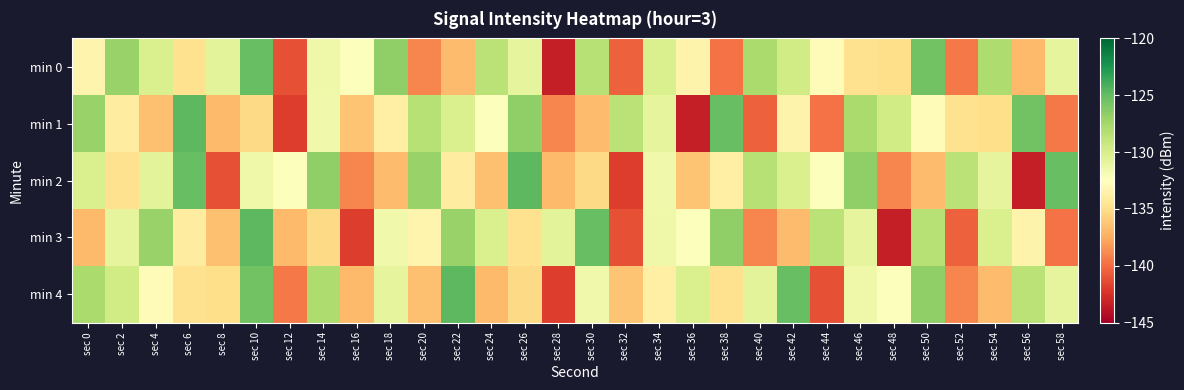

Reading left to right, extract all data points from this chart.

min 0: sec 0=-133.3	sec 2=-127.0	sec 4=-130.1	sec 6=-134.8	sec 8=-130.7	sec 10=-125.2	sec 12=-141.2	sec 14=-131.4	sec 16=-132.4	sec 18=-126.7	sec 20=-139.0	sec 22=-136.7	sec 24=-128.5	sec 26=-130.9	sec 28=-143.3	sec 30=-128.3	sec 32=-140.5	sec 34=-130.1	sec 36=-133.5	sec 38=-139.8	sec 40=-127.8	sec 42=-129.6	sec 44=-132.8	sec 46=-134.8	sec 48=-135.0	sec 50=-125.5	sec 52=-139.5	sec 54=-128.0	sec 56=-136.8	sec 58=-130.9
min 1: sec 0=-127.0	sec 2=-133.9	sec 4=-136.6	sec 6=-124.7	sec 8=-136.8	sec 10=-135.3	sec 12=-141.9	sec 14=-131.6	sec 16=-136.4	sec 18=-133.7	sec 20=-128.3	sec 22=-130.1	sec 24=-132.4	sec 26=-126.7	sec 28=-139.0	sec 30=-136.7	sec 32=-128.5	sec 34=-130.9	sec 36=-143.3	sec 38=-125.2	sec 40=-140.5	sec 42=-133.5	sec 44=-139.8	sec 46=-127.8	sec 48=-129.6	sec 50=-132.8	sec 52=-134.8	sec 54=-135.0	sec 56=-125.5	sec 58=-139.5
min 2: sec 0=-130.1	sec 2=-134.8	sec 4=-130.7	sec 6=-125.2	sec 8=-141.2	sec 10=-131.4	sec 12=-132.4	sec 14=-126.7	sec 16=-139.0	sec 18=-136.7	sec 20=-127.0	sec 22=-133.9	sec 24=-136.6	sec 26=-124.7	sec 28=-136.8	sec 30=-135.3	sec 32=-141.9	sec 34=-131.6	sec 36=-136.4	sec 38=-133.7	sec 40=-128.3	sec 42=-130.1	sec 44=-132.4	sec 46=-126.7	sec 48=-139.0	sec 50=-136.7	sec 52=-128.5	sec 54=-130.9	sec 56=-143.3	sec 58=-125.2
min 3: sec 0=-136.8	sec 2=-130.9	sec 4=-127.0	sec 6=-133.9	sec 8=-136.6	sec 10=-124.7	sec 12=-136.8	sec 14=-135.3	sec 16=-141.9	sec 18=-131.6	sec 20=-133.3	sec 22=-127.0	sec 24=-130.1	sec 26=-134.8	sec 28=-130.7	sec 30=-125.2	sec 32=-141.2	sec 34=-131.4	sec 36=-132.4	sec 38=-126.7	sec 40=-139.0	sec 42=-136.7	sec 44=-128.5	sec 46=-130.9	sec 48=-143.3	sec 50=-128.3	sec 52=-140.5	sec 54=-130.1	sec 56=-133.5	sec 58=-139.8
min 4: sec 0=-127.8	sec 2=-129.6	sec 4=-132.8	sec 6=-134.8	sec 8=-135.0	sec 10=-125.5	sec 12=-139.5	sec 14=-128.0	sec 16=-136.8	sec 18=-130.9	sec 20=-136.6	sec 22=-124.7	sec 24=-136.8	sec 26=-135.3	sec 28=-141.9	sec 30=-131.6	sec 32=-136.4	sec 34=-133.7	sec 36=-130.1	sec 38=-134.8	sec 40=-130.7	sec 42=-125.2	sec 44=-141.2	sec 46=-131.4	sec 48=-132.4	sec 50=-126.7	sec 52=-139.0	sec 54=-136.7	sec 56=-128.5	sec 58=-130.9